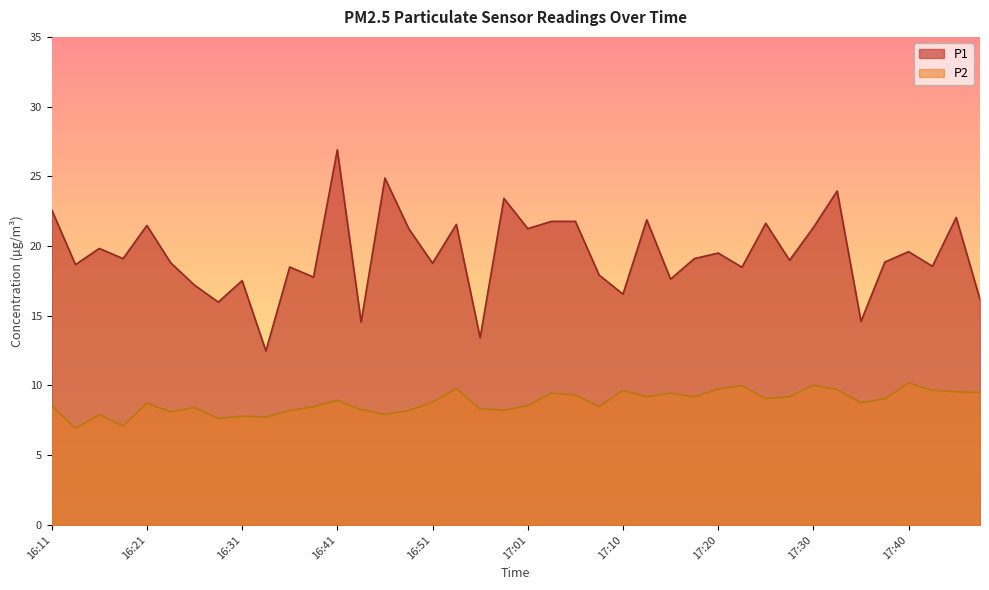

Reading left to right, extract all data points from this chart.

P1: 22.6	18.7	19.8	19.1	21.5	18.8	17.2	16.0	17.5	12.5	18.5	17.8	26.9	14.6	24.9	21.2	18.8	21.6	13.4	23.4	21.2	21.8	21.8	17.9	16.6	21.9	17.6	19.1	19.5	18.5	21.6	19.0	21.3	23.9	14.6	18.9	19.6	18.6	22.1	16.2
P2: 8.6	6.9	7.9	7.1	8.7	8.1	8.4	7.6	7.8	7.8	8.2	8.5	8.9	8.3	7.9	8.2	8.8	9.8	8.3	8.2	8.6	9.4	9.3	8.5	9.7	9.2	9.4	9.2	9.8	10.0	9.1	9.2	10.0	9.7	8.8	9.1	10.2	9.7	9.6	9.5